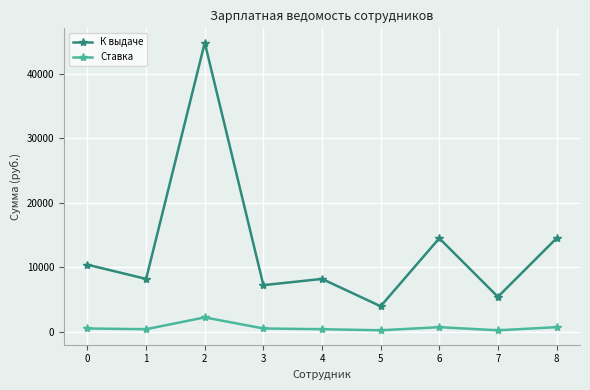

How many values in the Ставка series are below 520?

4